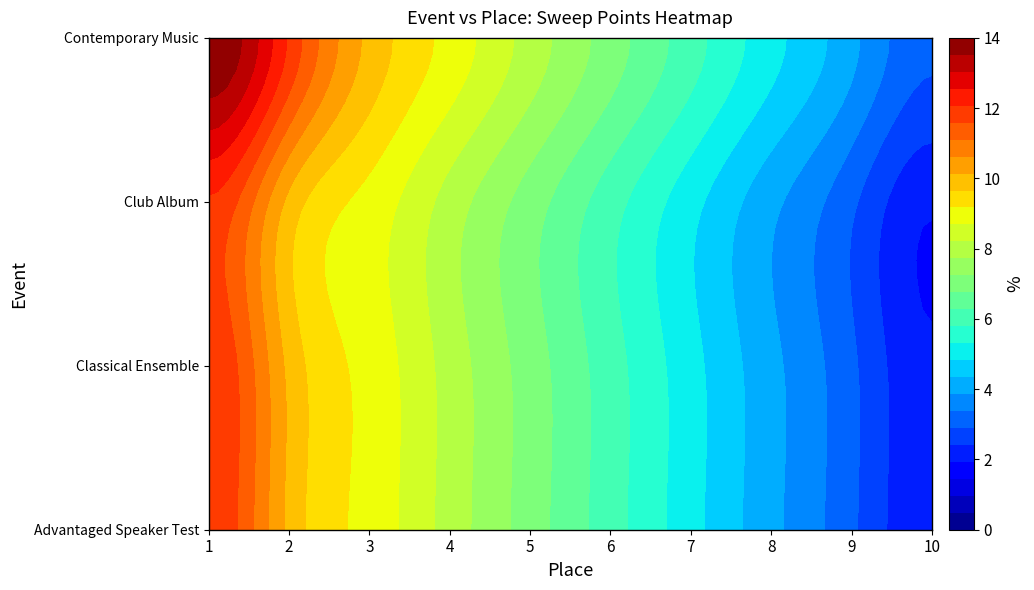

The value of Contemporary Music at 9 is 6. True or false?

False